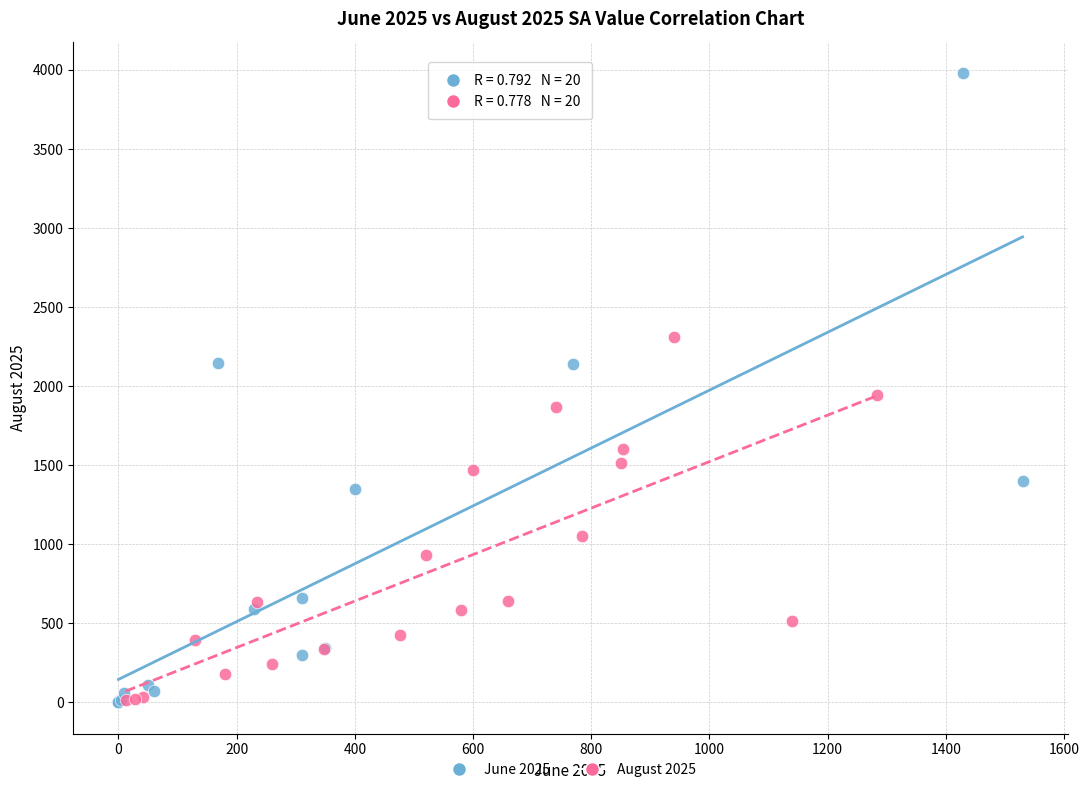

Which series contains the highest Y value?

June 2025